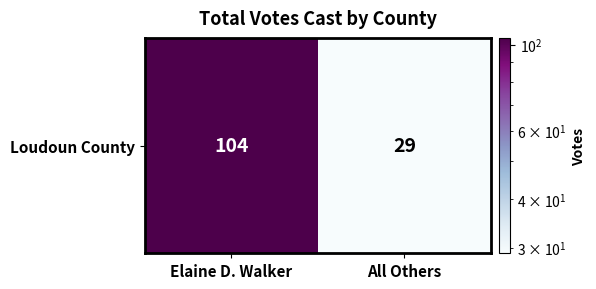

What is the minimum value shown in the chart?

29